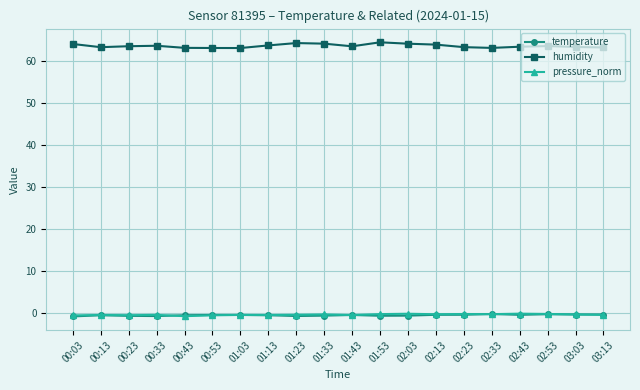

Which series has the largest total across all categories?

humidity